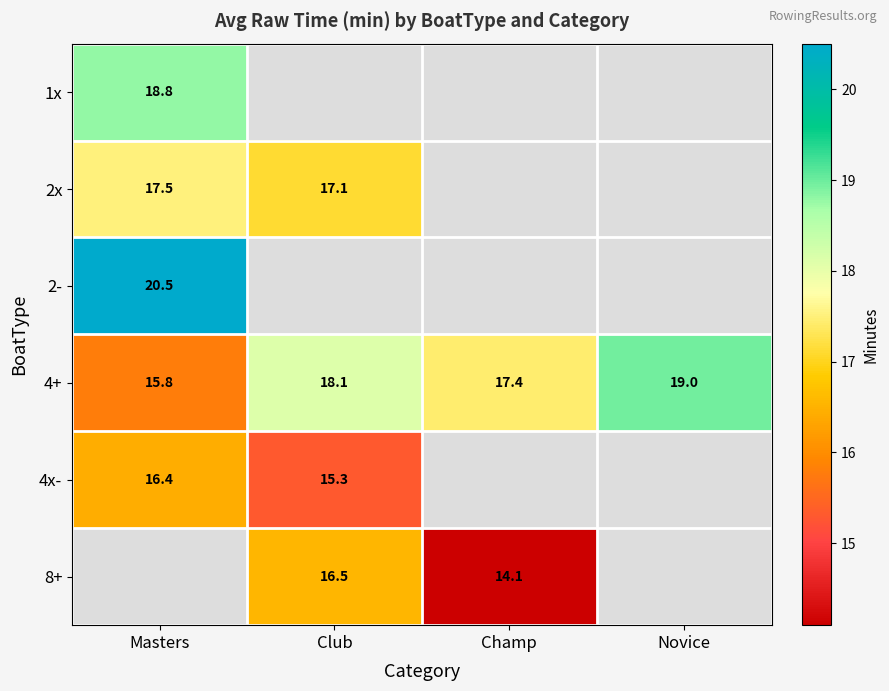

The 4x- series shows 7.1 at Masters. True or false?

False